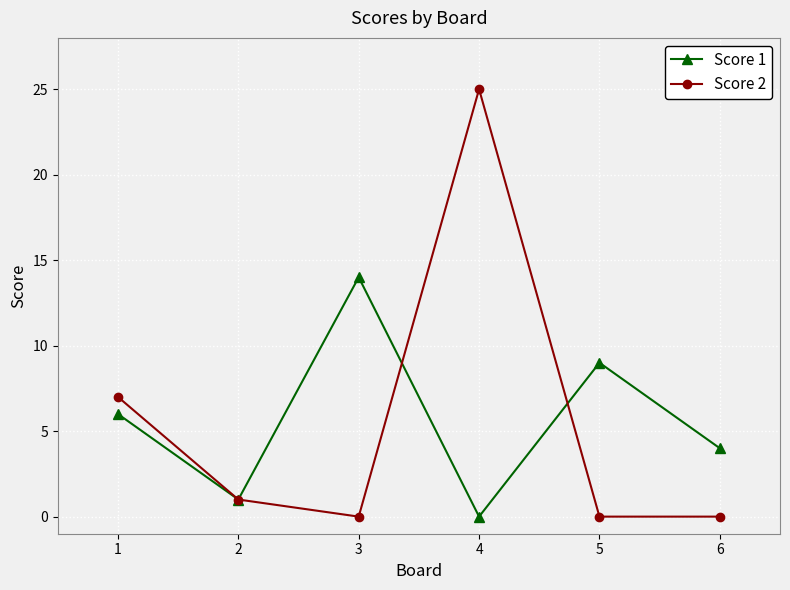

How many positive values does the Score 1 series have?

5